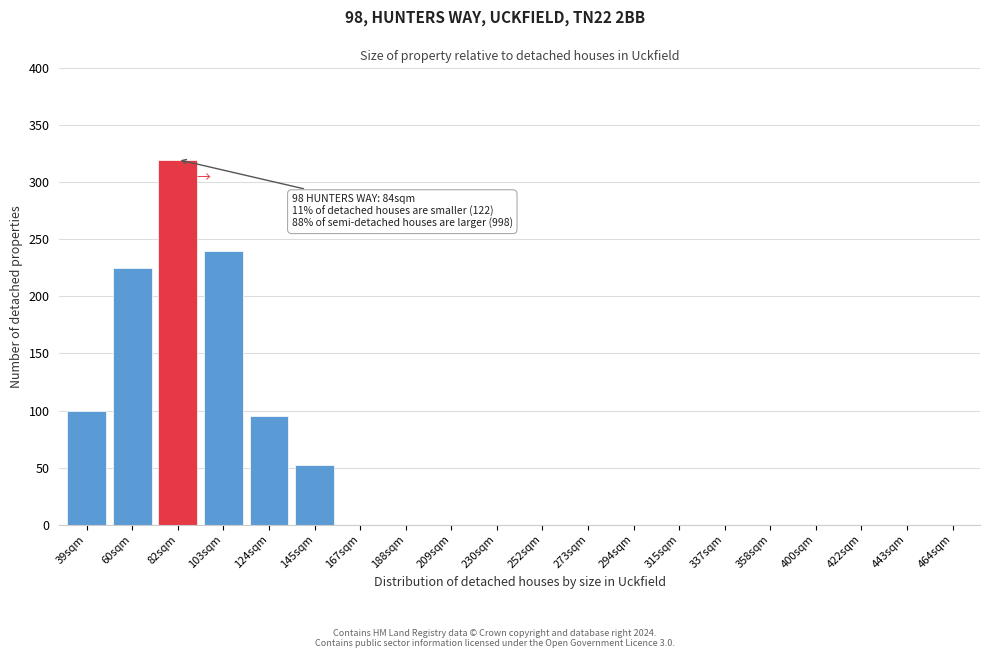

Reading left to right, extract all data points from this chart.

39sqm=100	60sqm=225	82sqm=320	103sqm=240	124sqm=95	145sqm=52	167sqm=0	188sqm=0	209sqm=0	230sqm=0	252sqm=0	273sqm=0	294sqm=0	315sqm=0	337sqm=0	358sqm=0	400sqm=0	422sqm=0	443sqm=0	464sqm=0